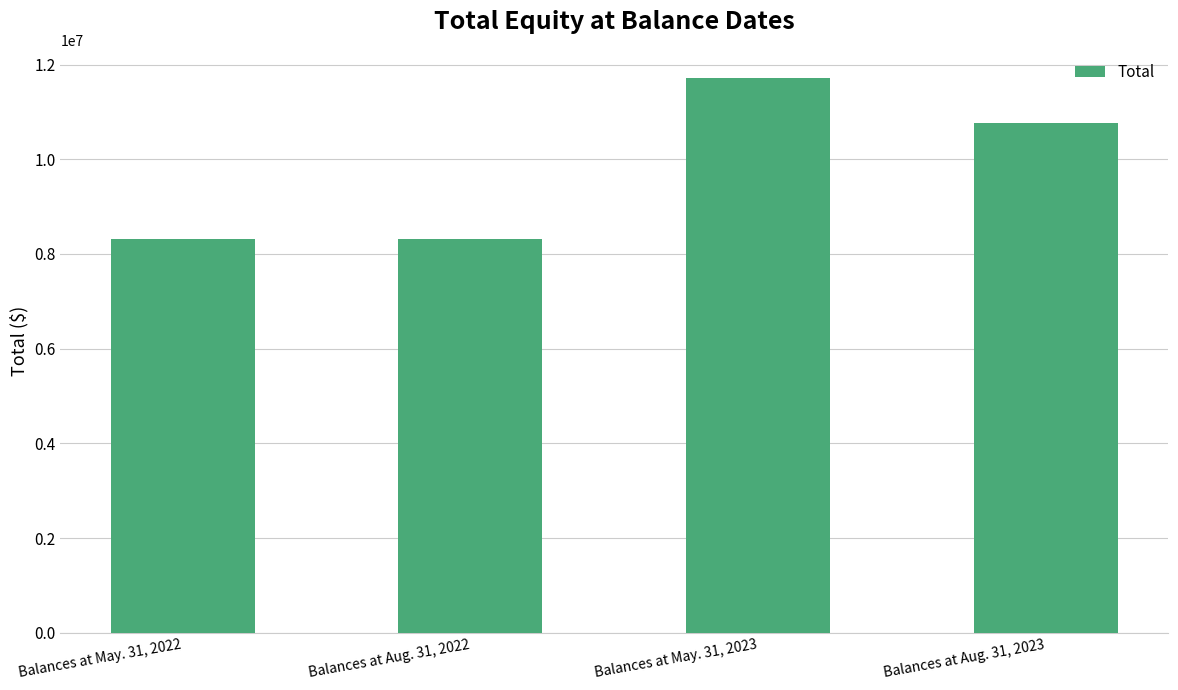

What is the difference between the maximum and minimum values?

3402000